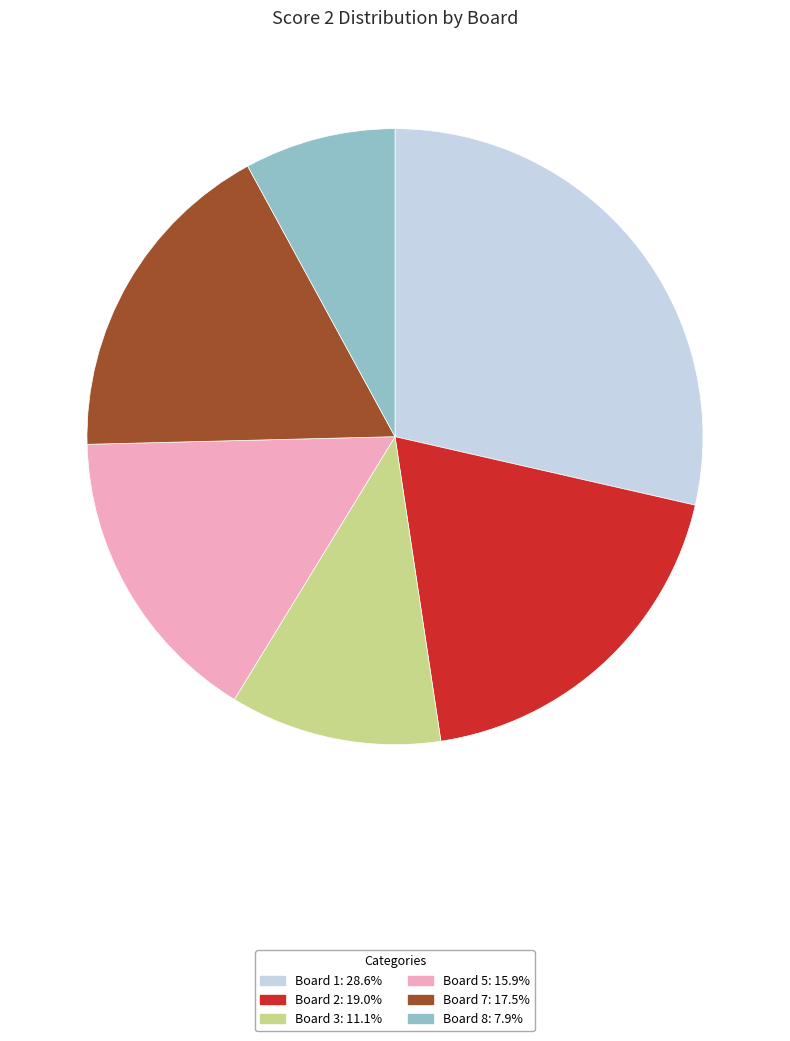

Is there a majority slice in this chart?

No